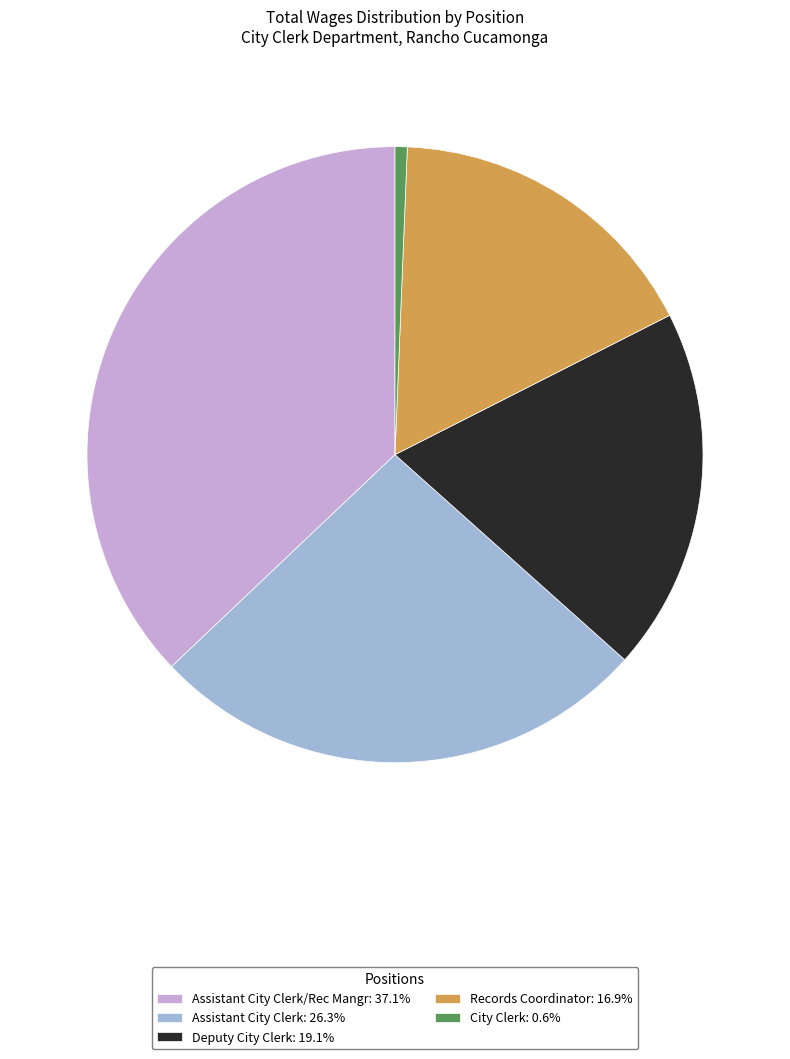

Combined, do City Clerk: 0.6% and Assistant City Clerk/Rec Mangr: 37.1% account for over 50%?

No